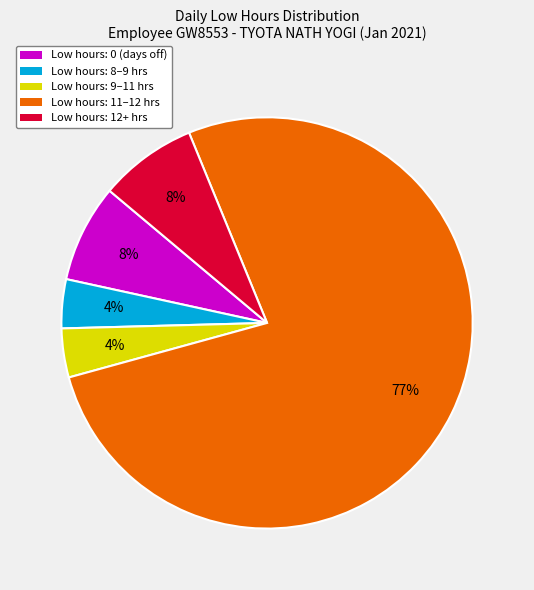

Is the sum of Low hours: 11–12 hrs and Low hours: 12+ hrs greater than half?

Yes